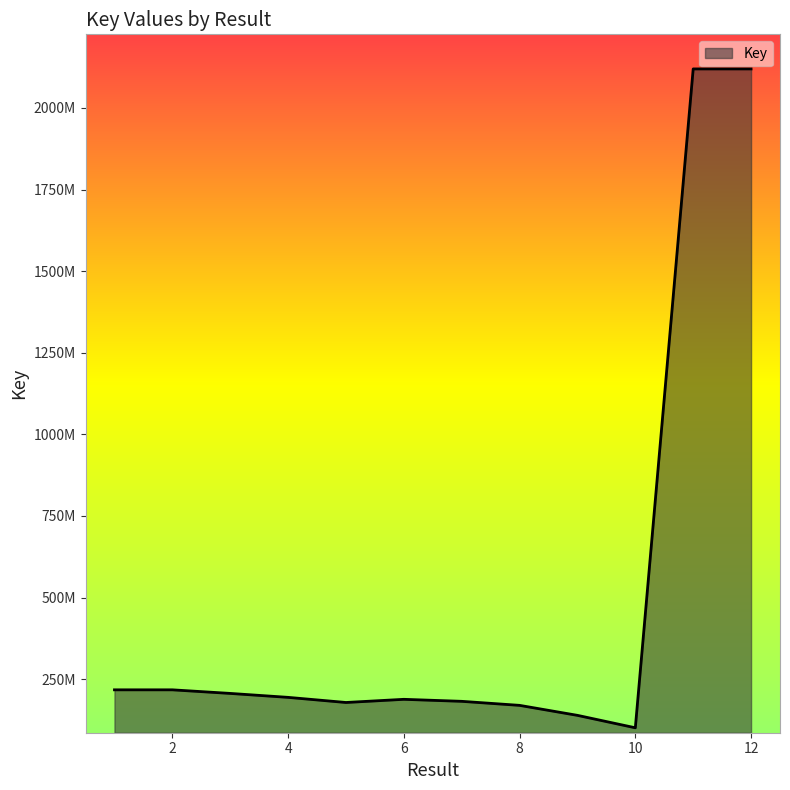

Does the chart display data point markers on the line(s)?

No